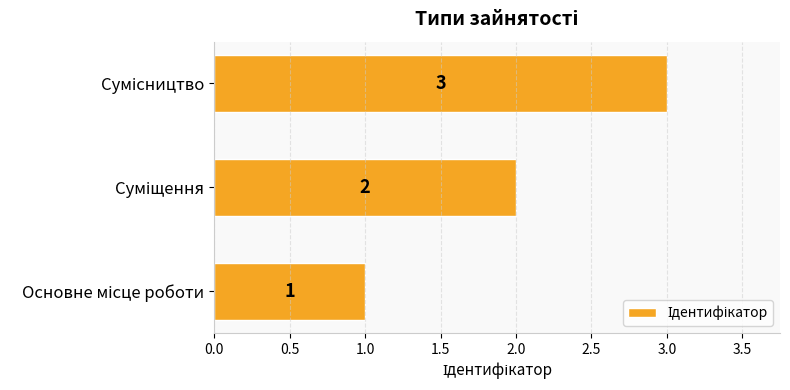

How many values are between 1 and 3?

3